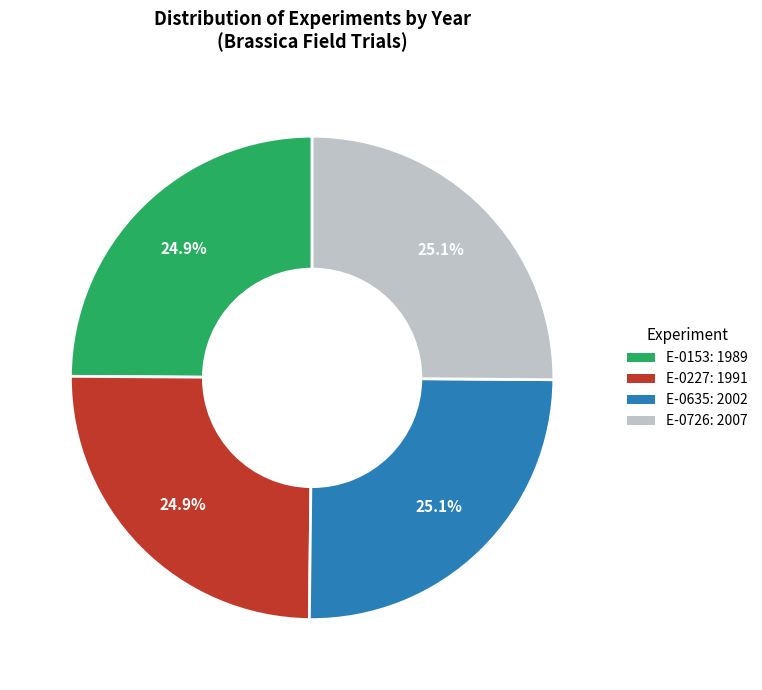

What percentage is NOT represented by E-0726: 2007?

74.9%